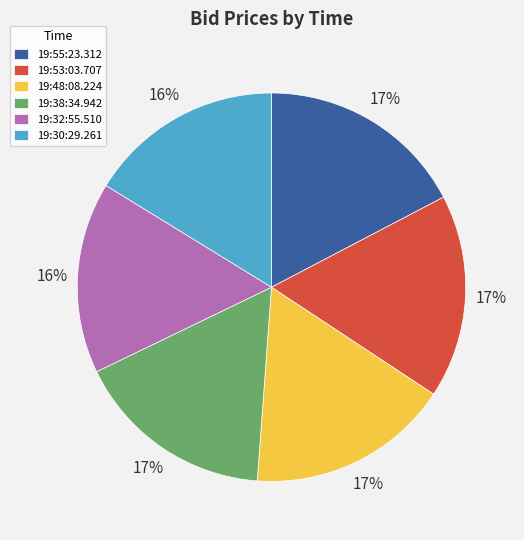

Which has a higher value, 19:32:55.510 or 19:38:34.942?

19:38:34.942